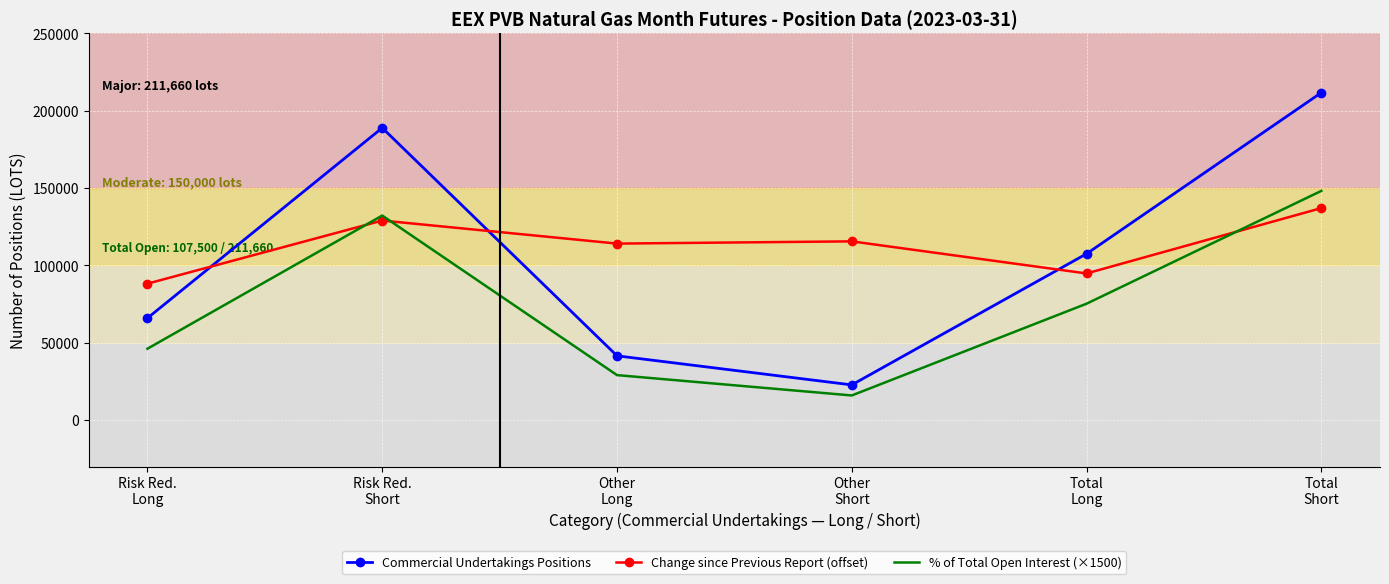

At which label does Commercial Undertakings Positions reach its peak?

Total
Short